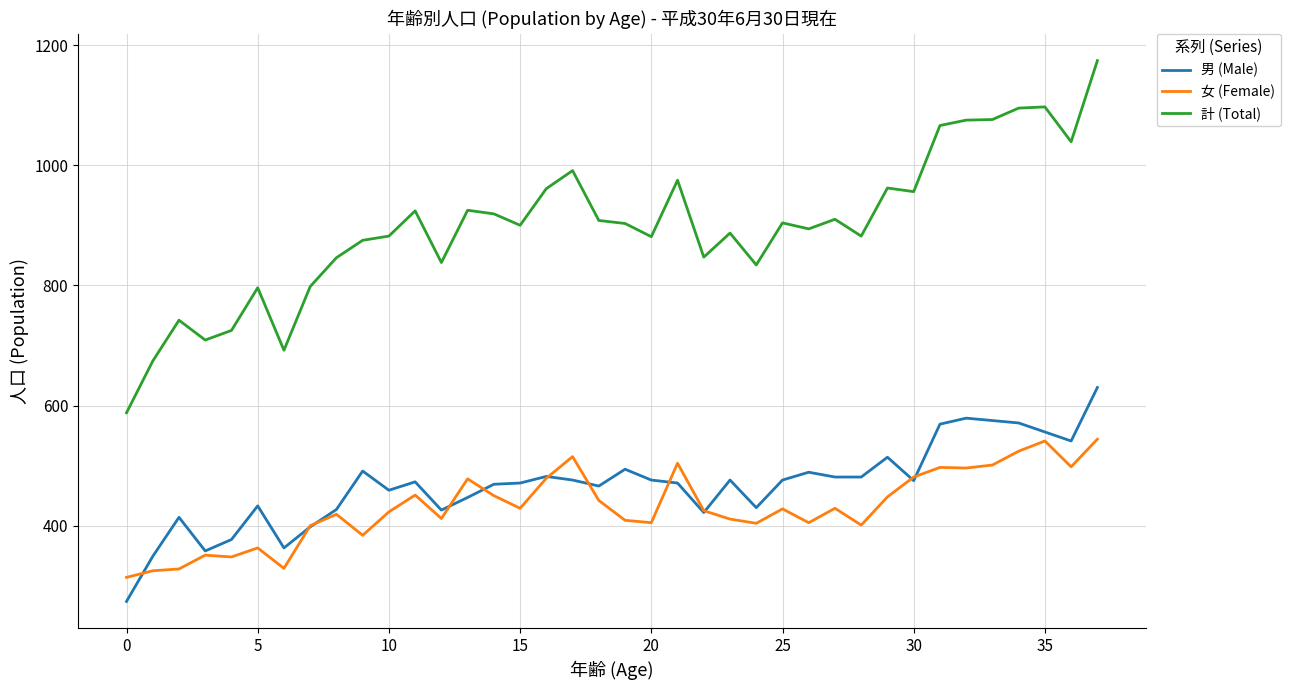

True or false: 計 (Total) and 女 (Female) cross at least once.

False